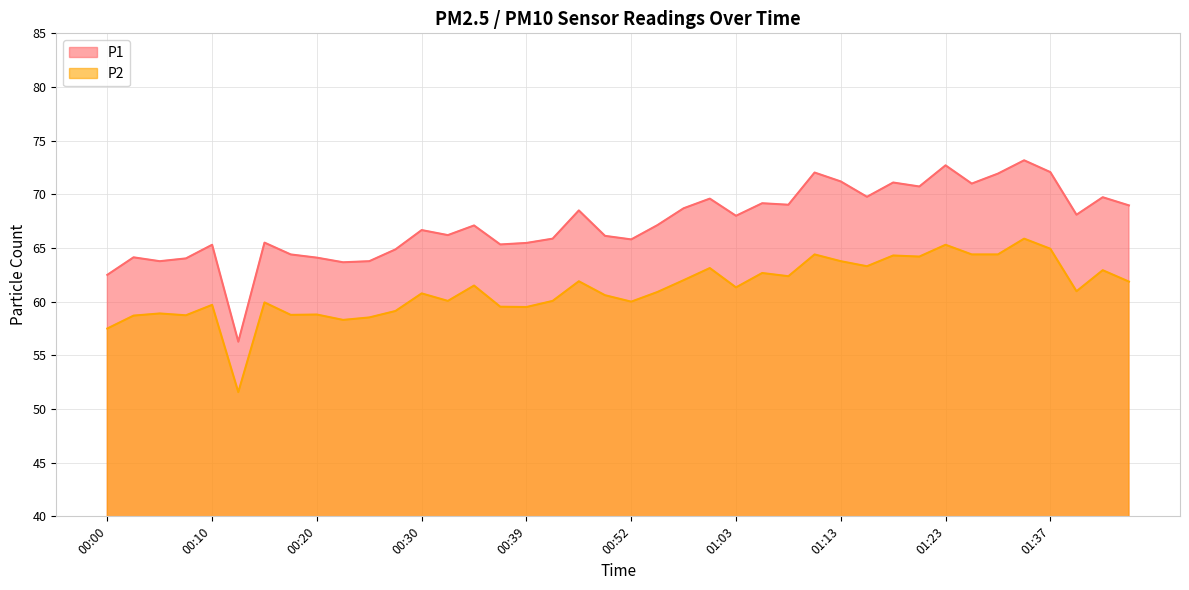

Count the number of data series in this chart.

2